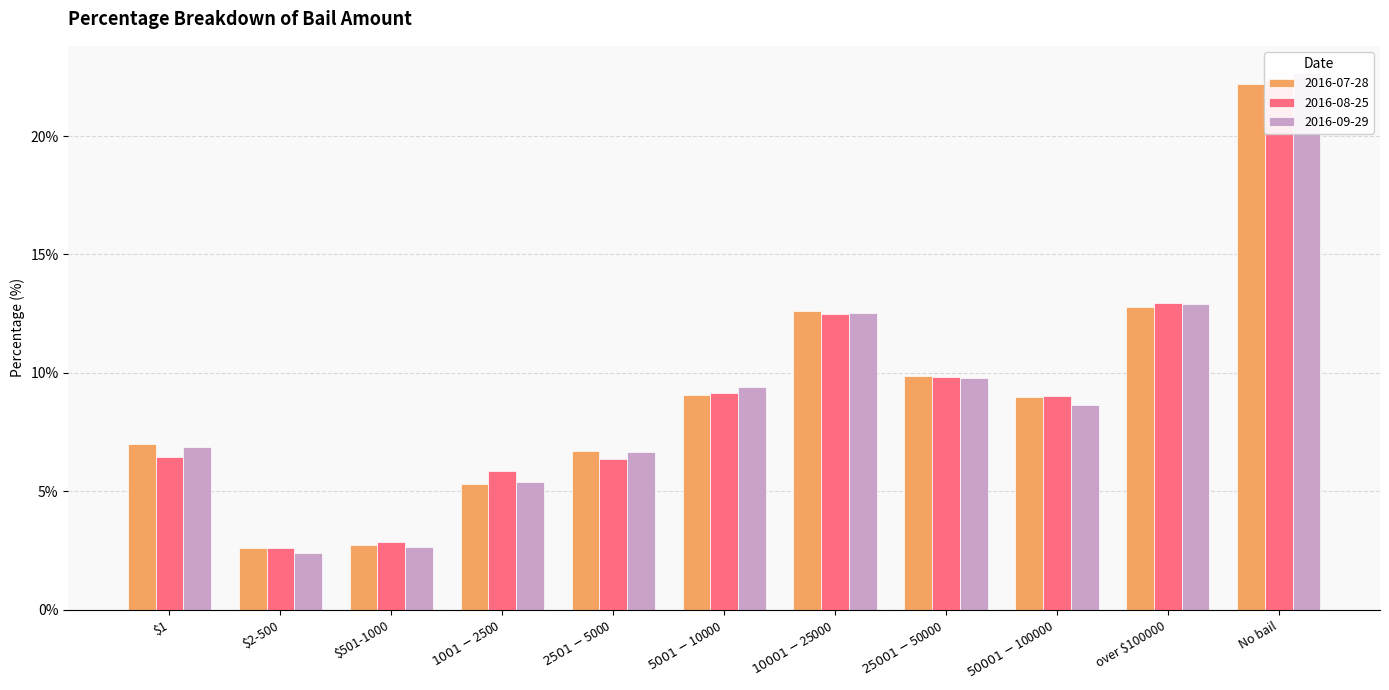

What is the difference between the second highest and second lowest values in the 2016-09-29 series?

10.2